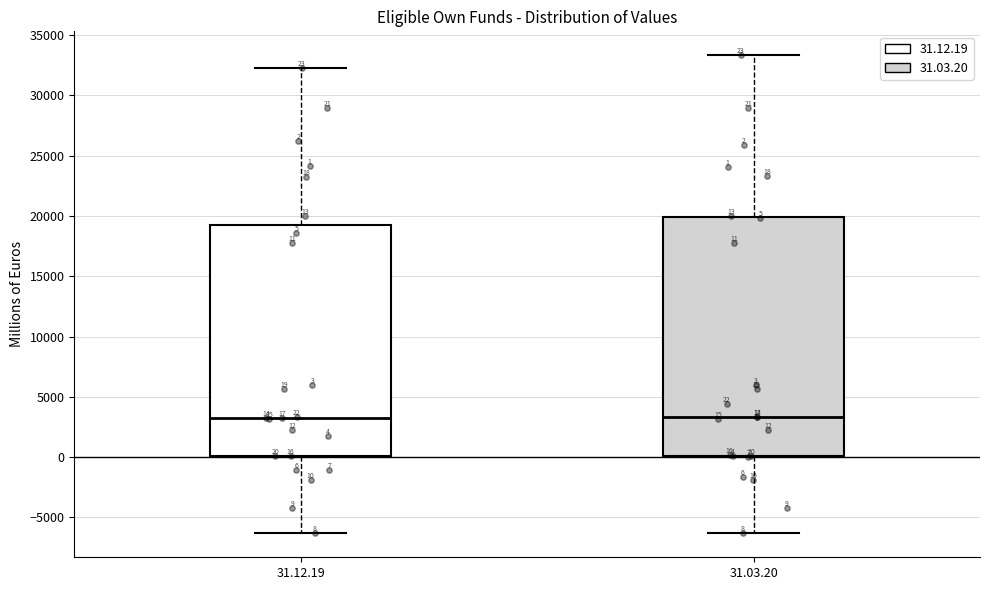

Comparing the boxes themselves (not the whiskers), which one is the tallest?

31.03.20